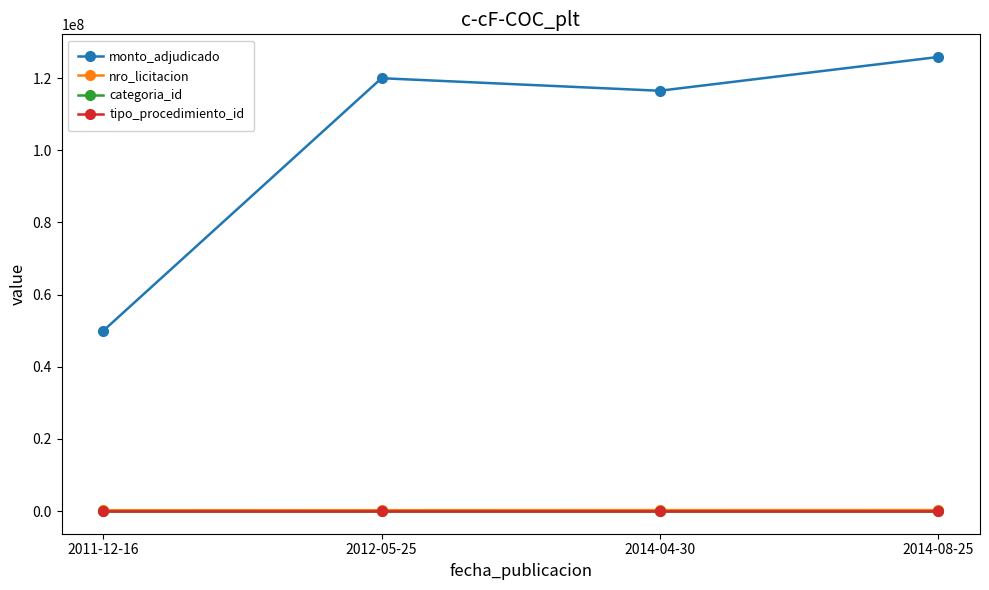

Which label corresponds to the largest value in the chart?

2014-08-25